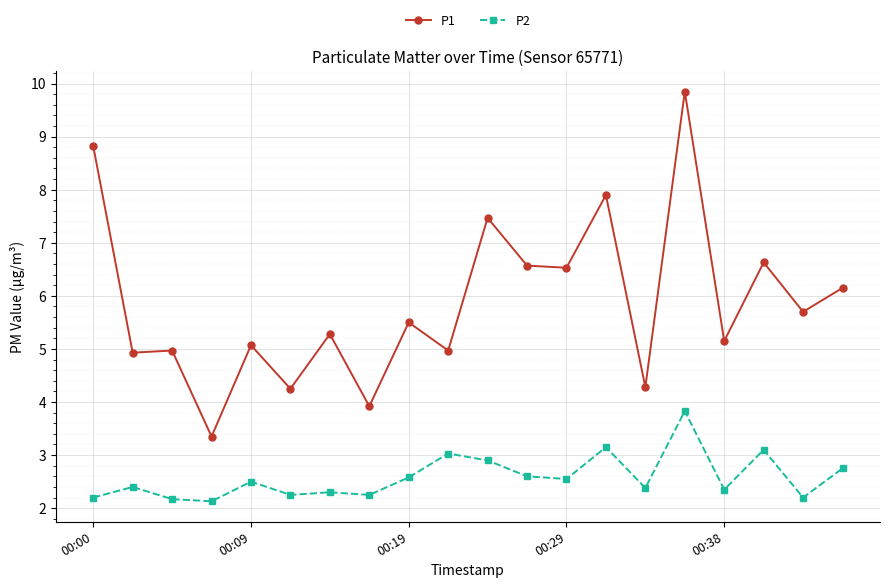

What is the highest value of the P2 series?

3.8